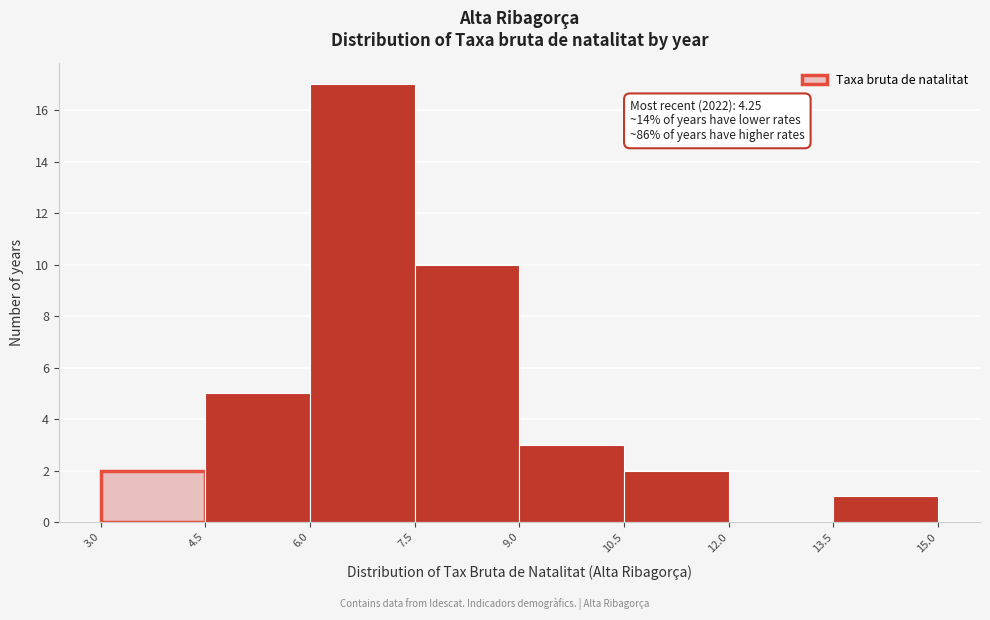

Which range on the x-axis has the tallest bar?

6.0 to 7.5